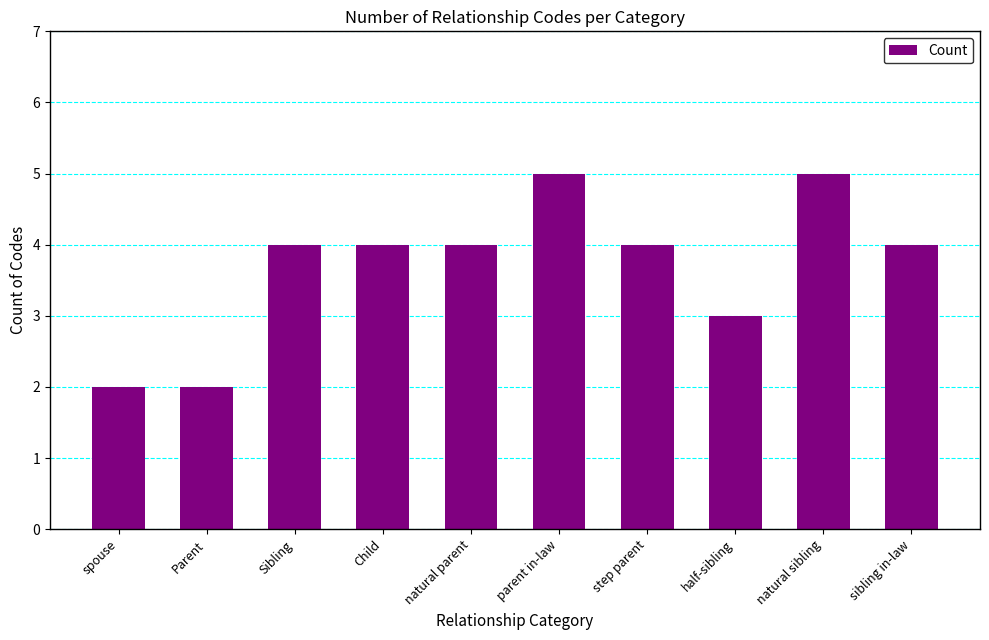

What is the change in value from Parent to sibling in-law?

+2